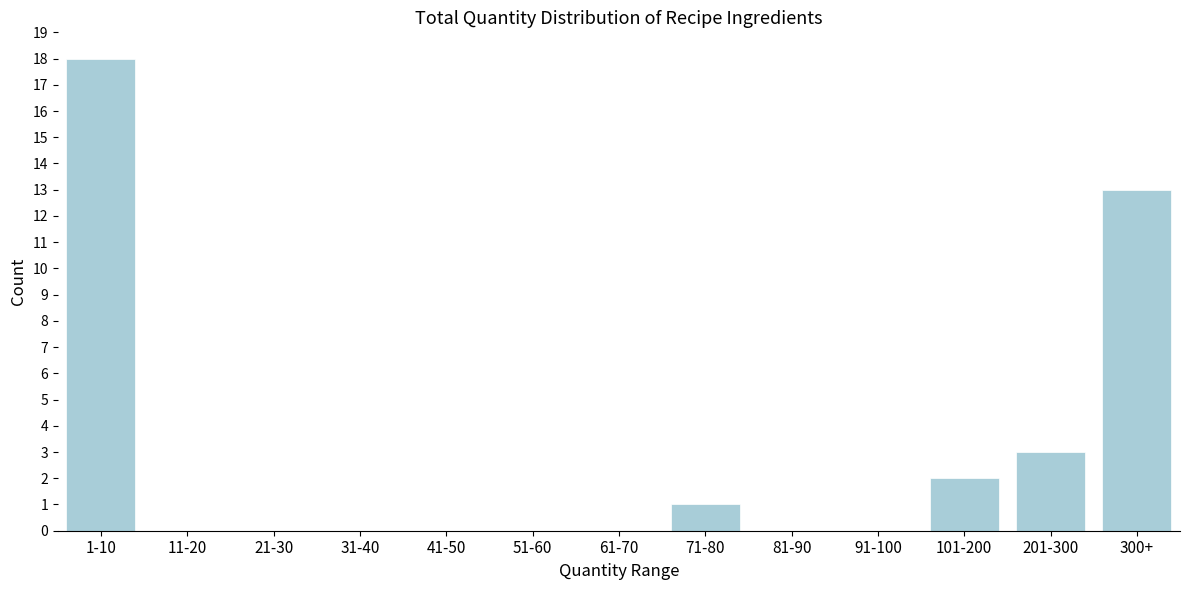

Reading right to left, list all the values displayed in this chart.

300+=13	201-300=3	101-200=2	91-100=0	81-90=0	71-80=1	61-70=0	51-60=0	41-50=0	31-40=0	21-30=0	11-20=0	1-10=18